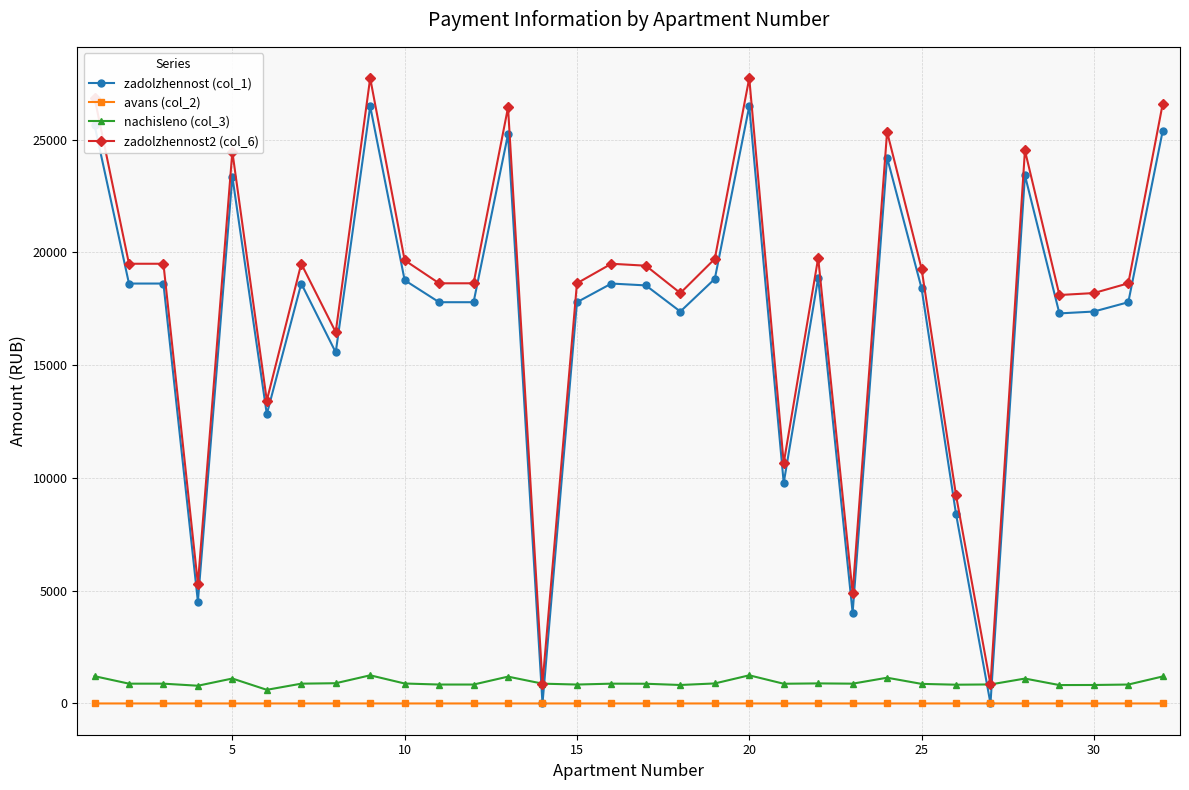

What is the greatest value displayed?

27723.5